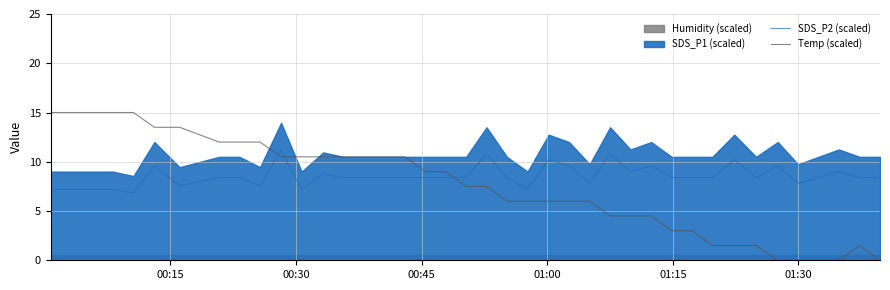

What is the maximum value for SDS_P2 (scaled)?

11.2